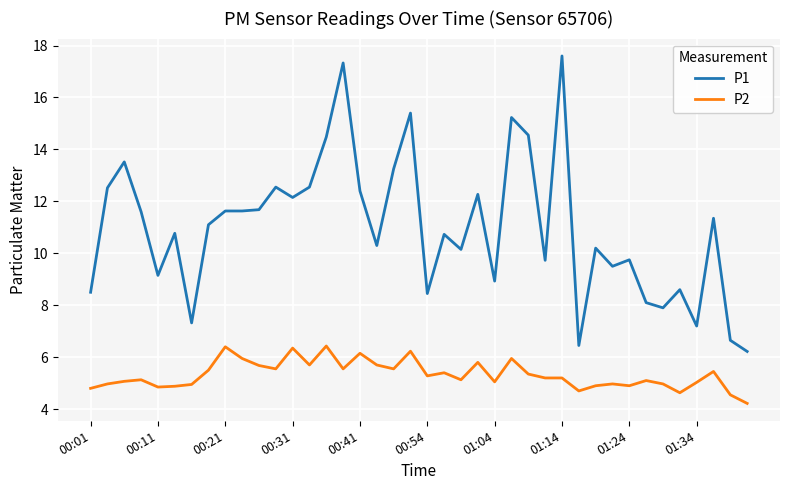

What is the difference between the maximum and minimum values in the P2 series?

2.2